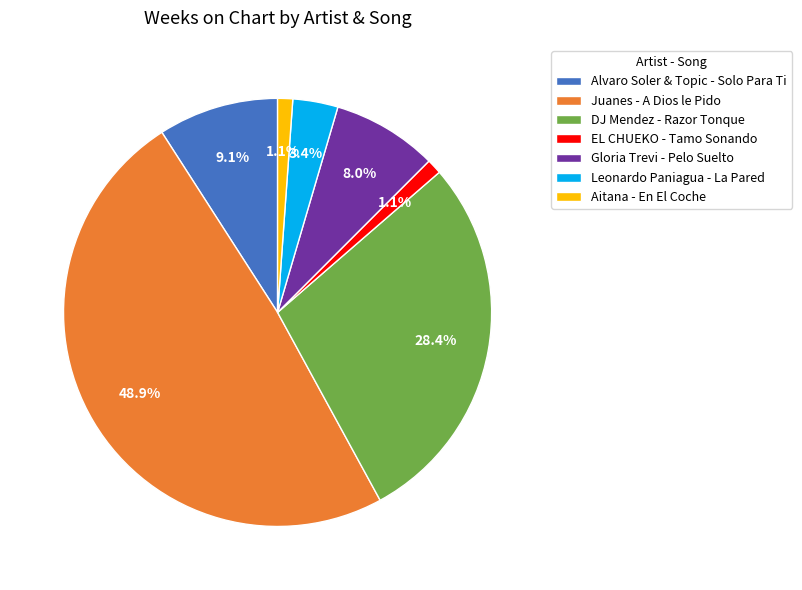

To the nearest percent, what is the average slice percentage?

14%